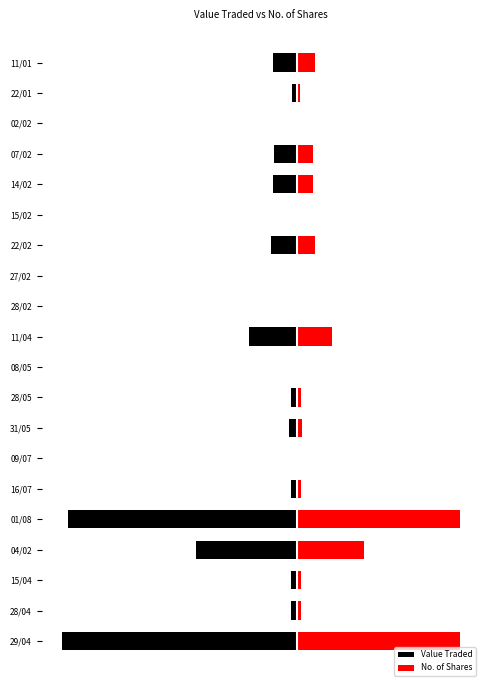

What is the greatest value displayed?

69.4